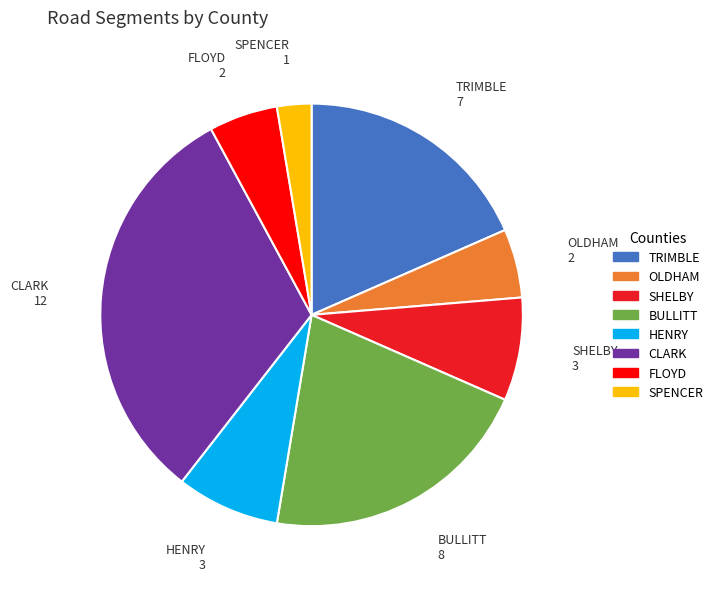

Is the sum of BULLITT and TRIMBLE greater than half?

No